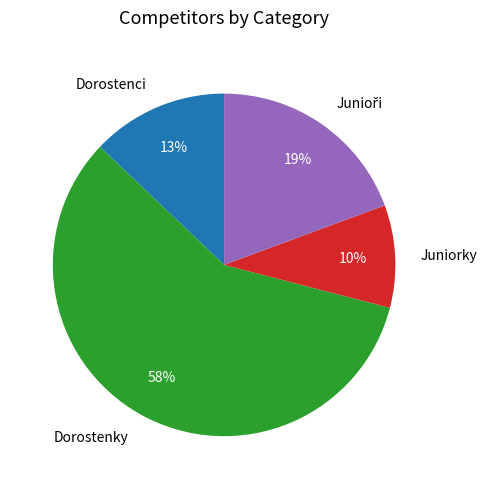

How many segments does this pie chart have?

4